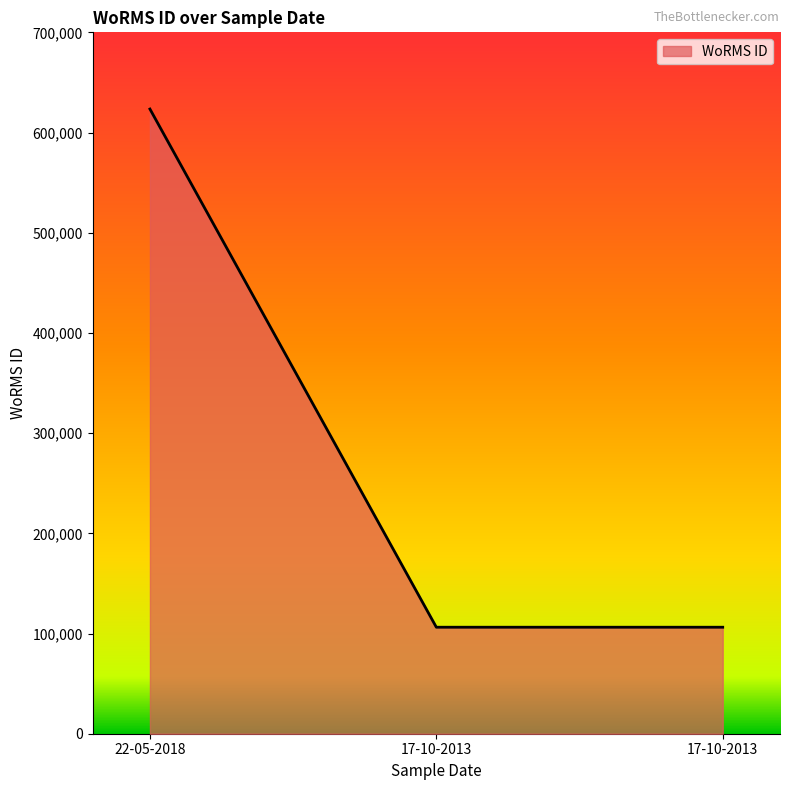

List the labels in order of value, smallest first.

17-10-2013, 17-10-2013, 22-05-2018